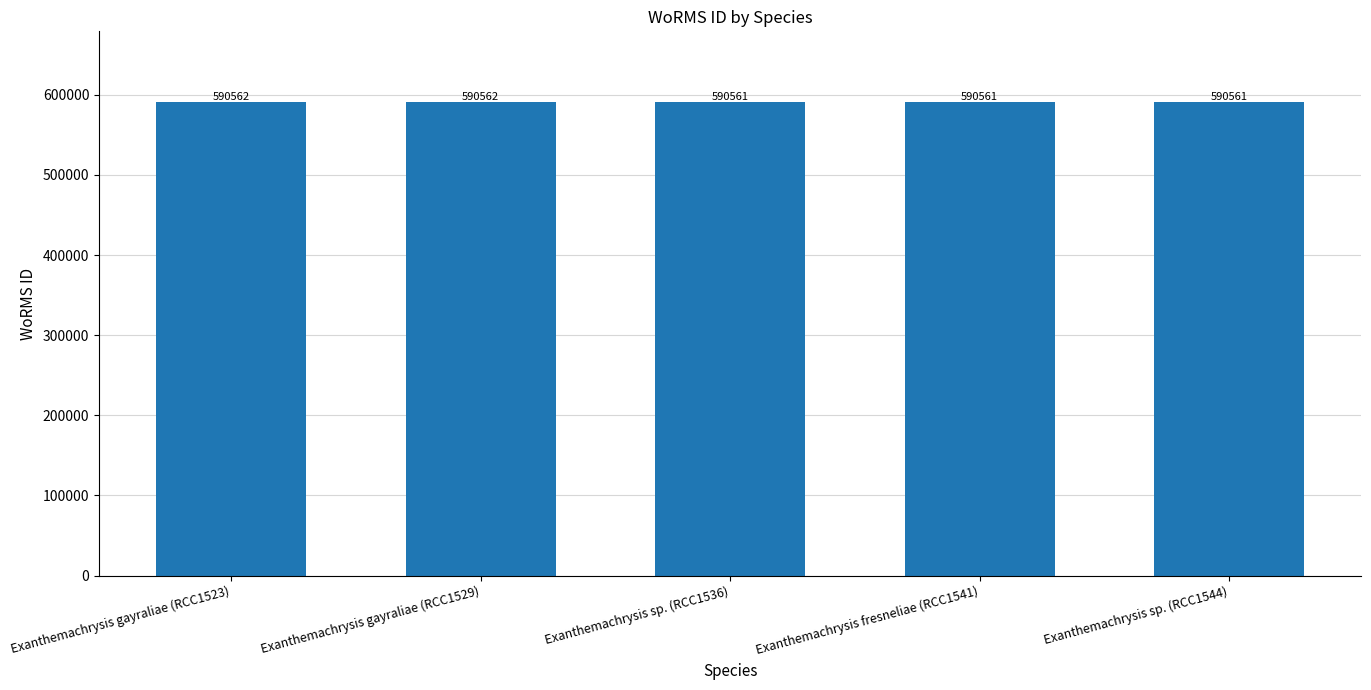

What position from the right is Exanthemachrysis fresneliae (RCC1541)?

2